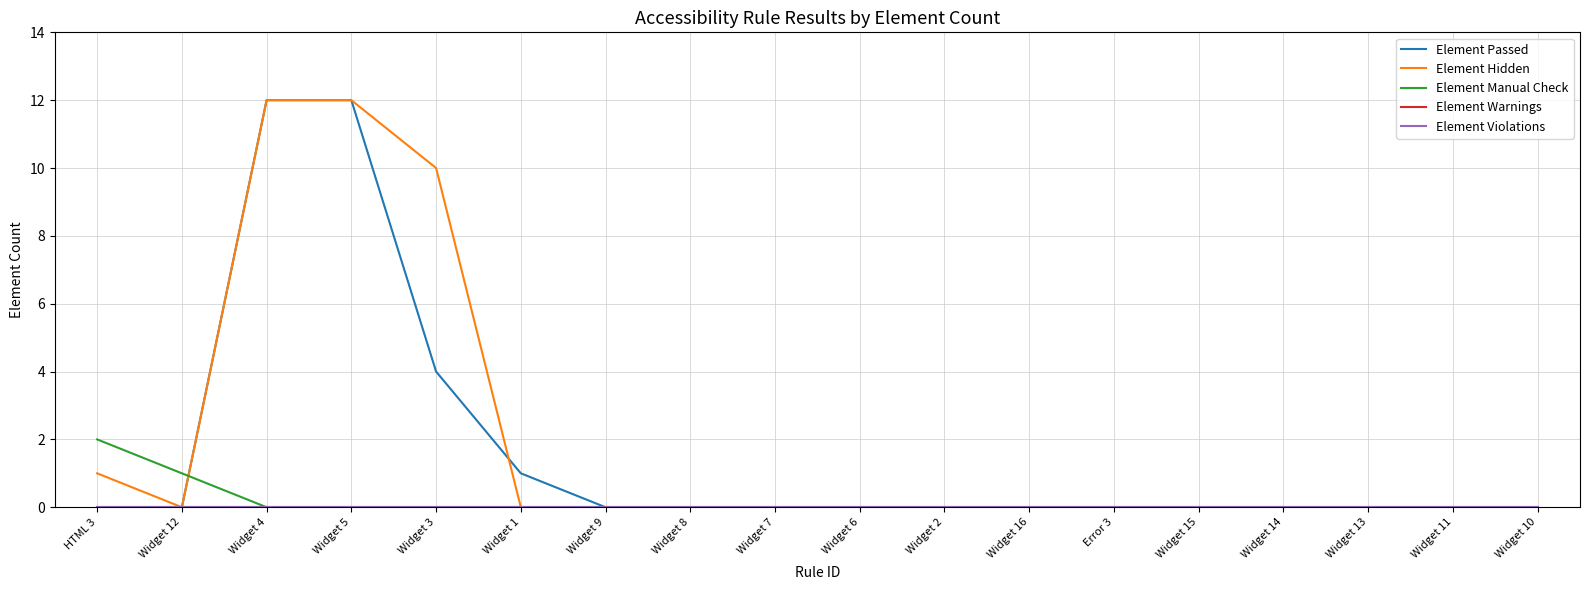

True or false: Element Warnings has more than 1 interior local peaks.

False